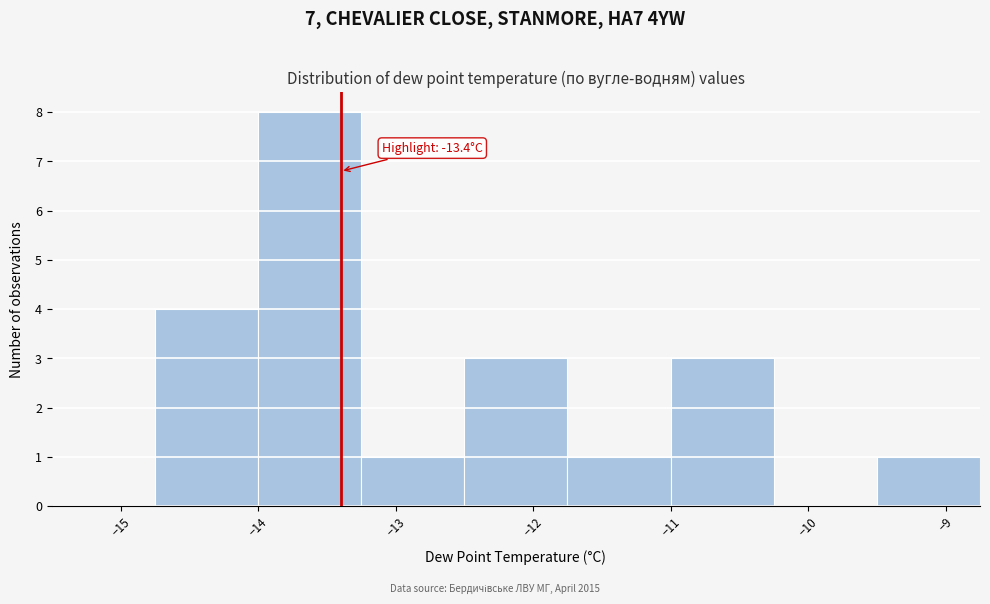

Which range on the x-axis has the tallest bar?

-14.00 to -13.25